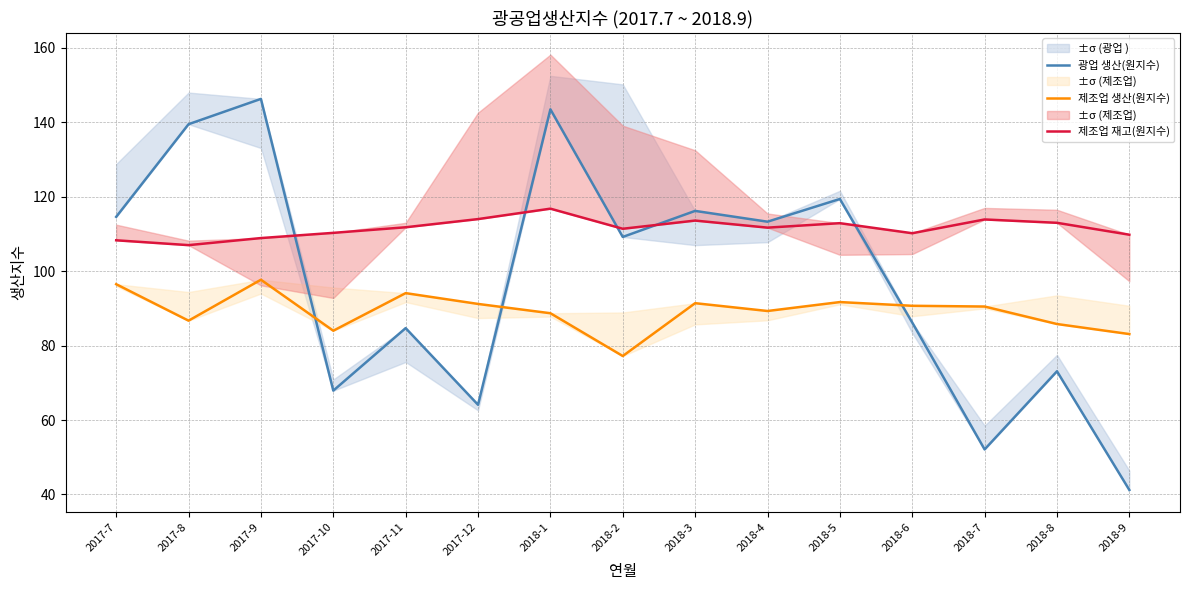

True or false: 제조업 재고(원지수) and 광업 생산(원지수) intersect in this chart.

True